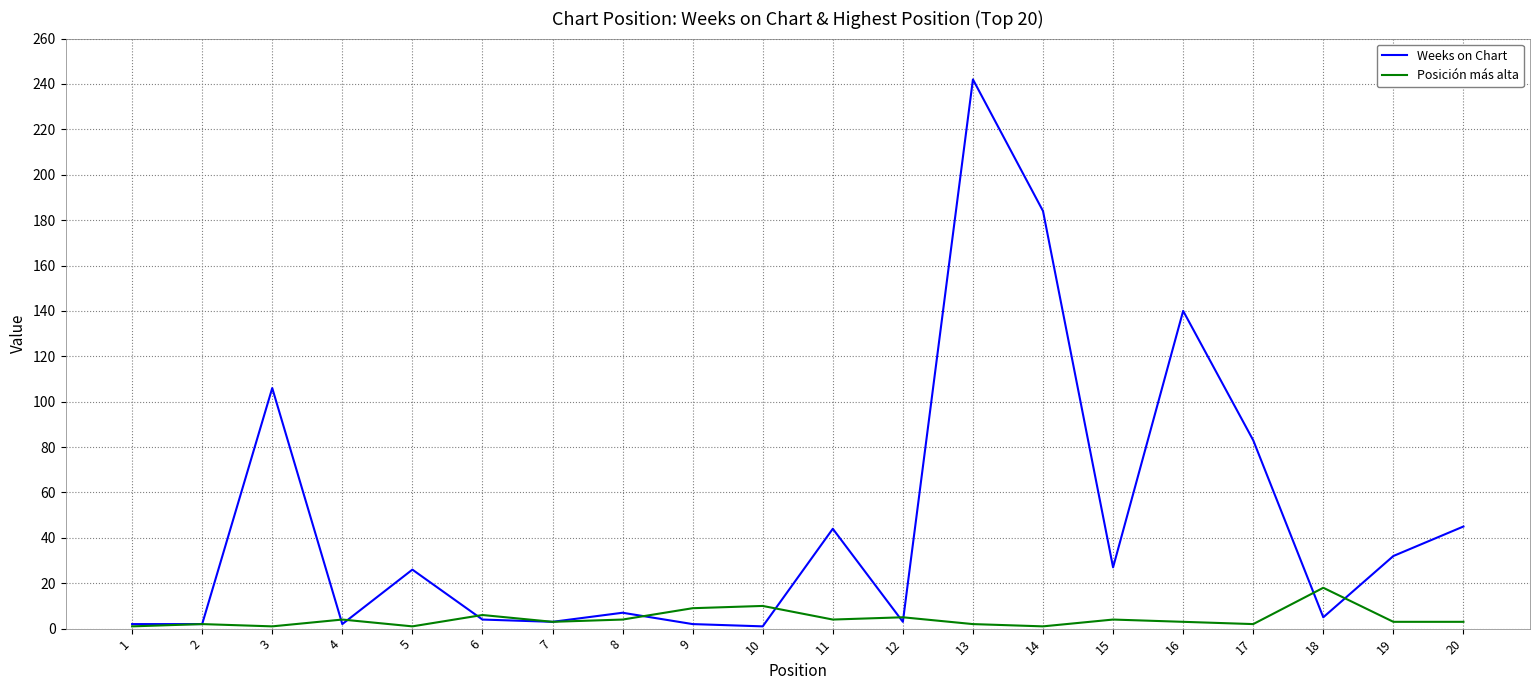

Is this an area chart (filled region under the line)?

No